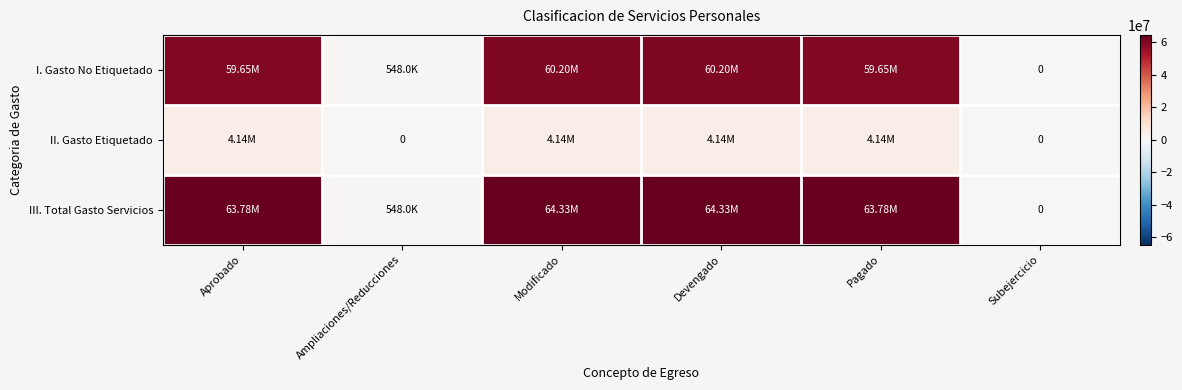

Which series has the largest total across all categories?

III. Total Gasto Servicios